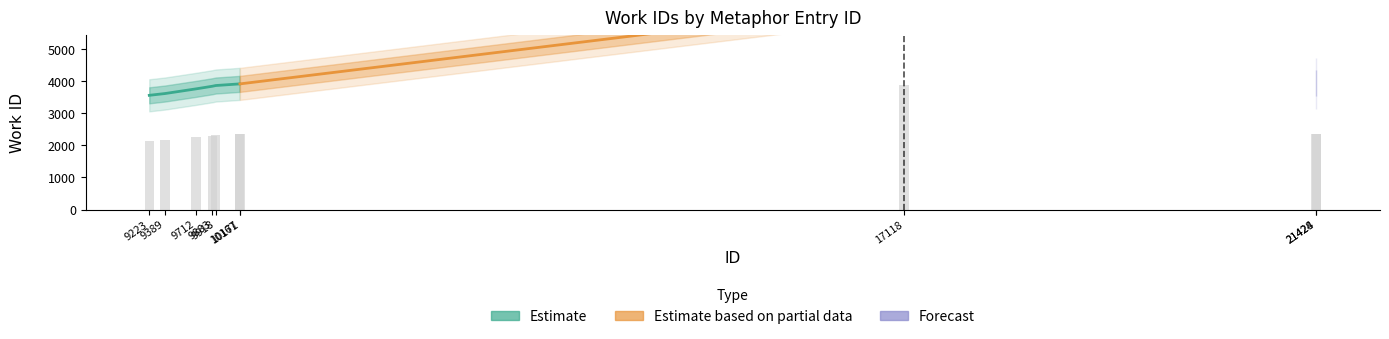

What is the smallest value displayed?

2136.0